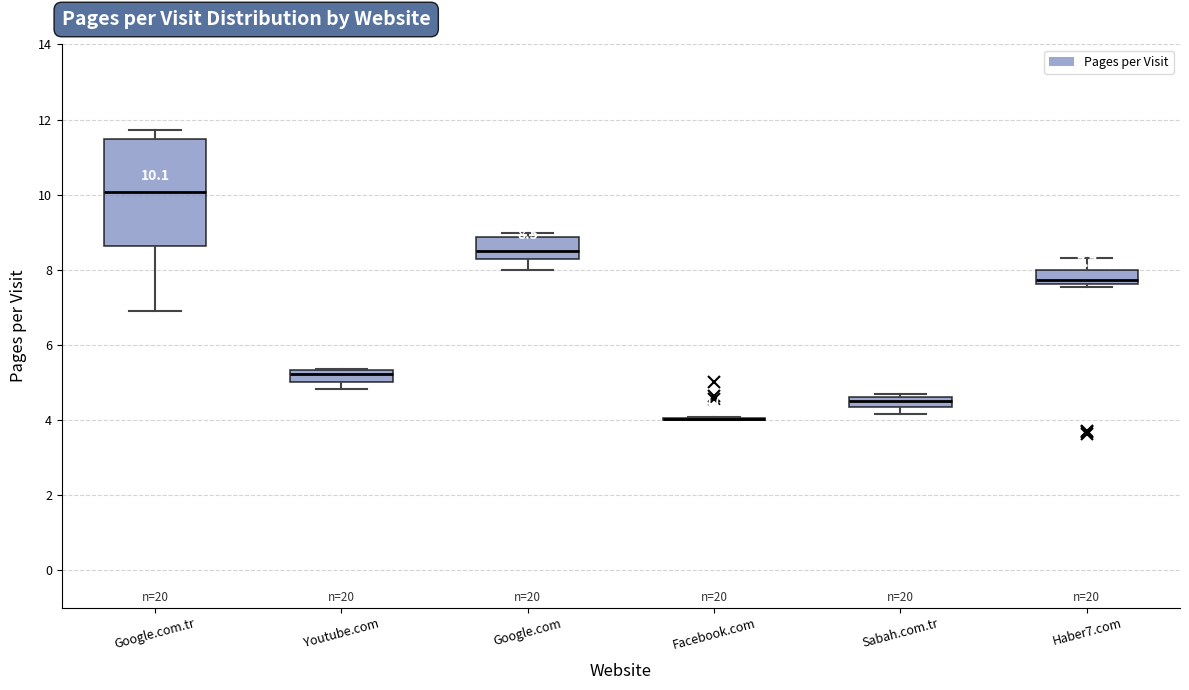

Which box is the tallest, from its lower edge to its upper edge?

Google.com.tr